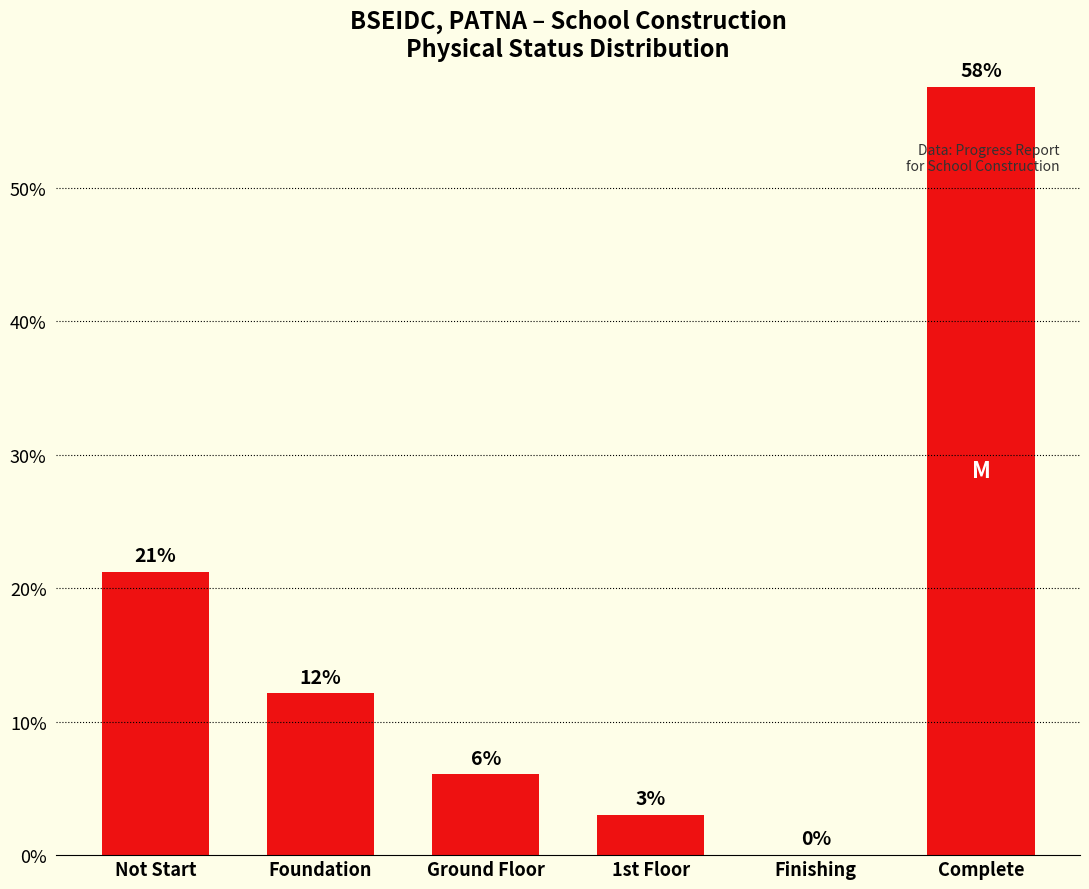

Approximately how many times larger is the value at Complete compared to Ground Floor?

9.5